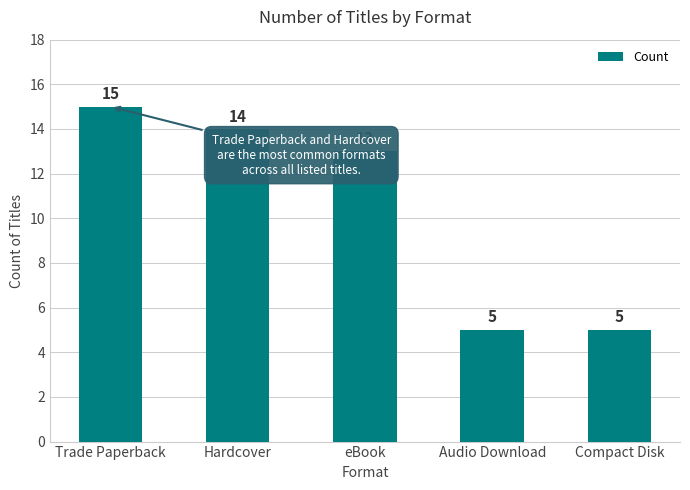

What is the change in value from Hardcover to eBook?

-1